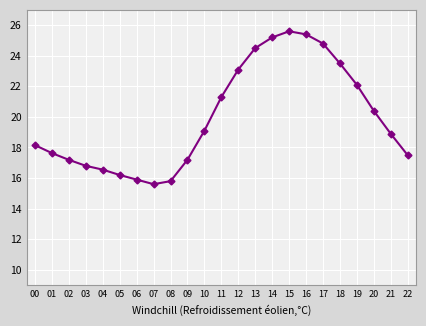

How many data points does each series have?

23